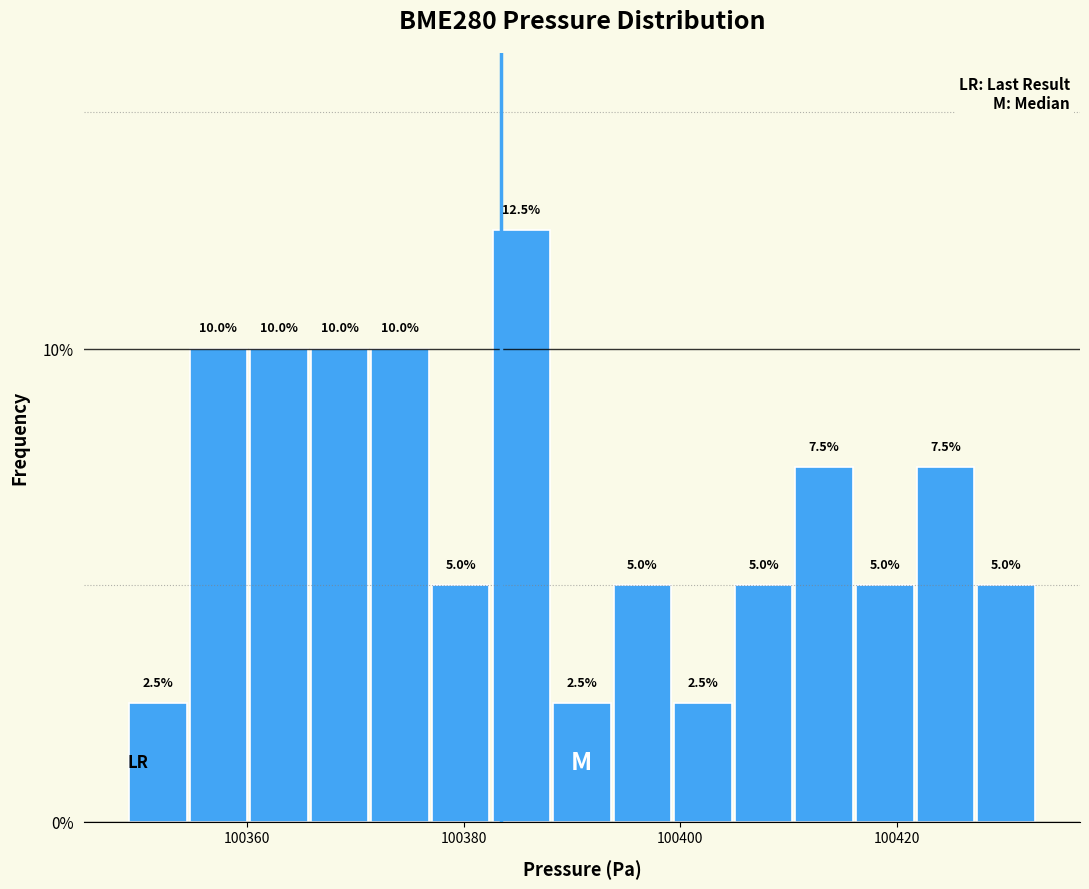

Read against the x-axis, roughly where is the centre of the tallest bar?

100386